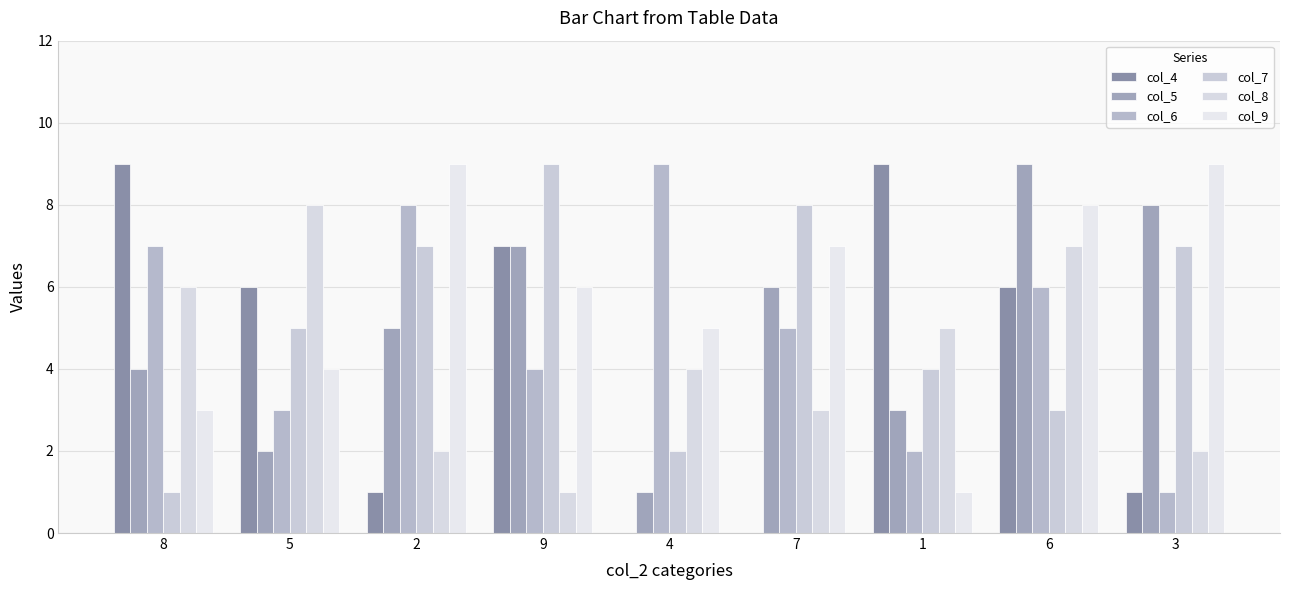

Reading left to right, what are all the values shown in this chart?

col_4: 8=9	5=6	2=1	9=7	4=0	7=0	1=9	6=6	3=1
col_5: 8=4	5=2	2=5	9=7	4=1	7=6	1=3	6=9	3=8
col_6: 8=7	5=3	2=8	9=4	4=9	7=5	1=2	6=6	3=1
col_7: 8=1	5=5	2=7	9=9	4=2	7=8	1=4	6=3	3=7
col_8: 8=6	5=8	2=2	9=1	4=4	7=3	1=5	6=7	3=2
col_9: 8=3	5=4	2=9	9=6	4=5	7=7	1=1	6=8	3=9